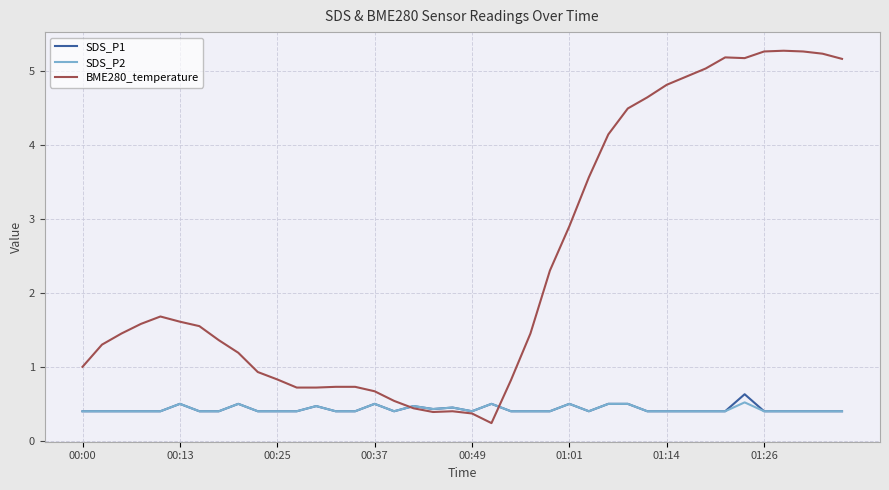

What is the minimum value for SDS_P1?

0.4